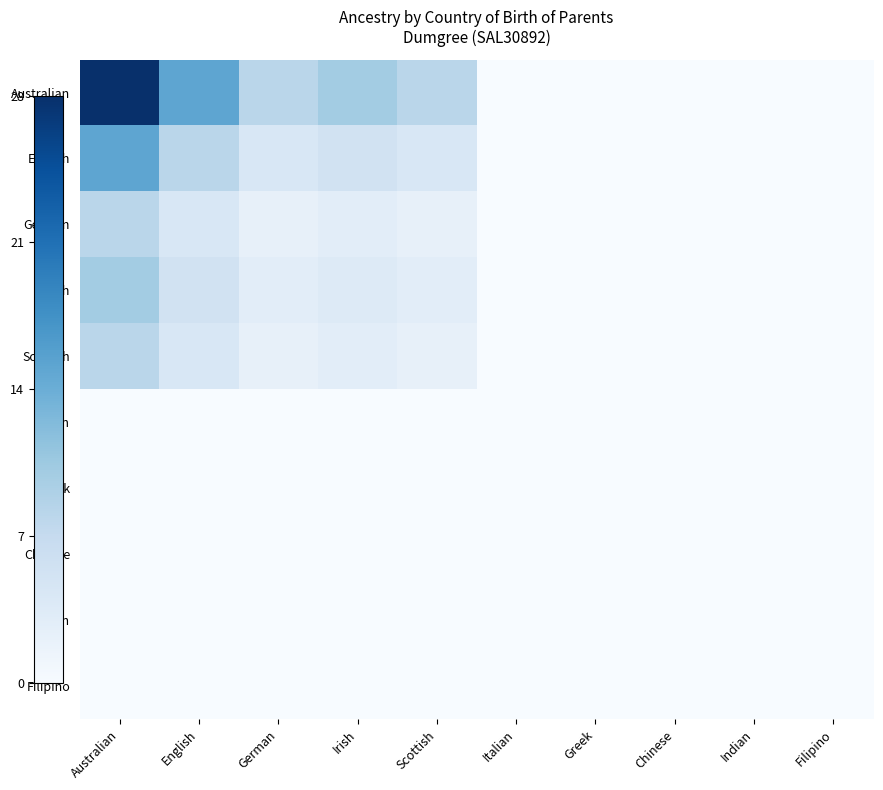

Reading left to right, list all the values displayed in this chart.

Australian: Australian=28.0	English=15.0	German=8.0	Irish=10.0	Scottish=8.0	Italian=0.0	Greek=0.0	Chinese=0.0	Indian=0.0	Filipino=0.0
English: Australian=15.0	English=8.0	German=4.3	Irish=5.4	Scottish=4.3	Italian=0.0	Greek=0.0	Chinese=0.0	Indian=0.0	Filipino=0.0
German: Australian=8.0	English=4.3	German=2.3	Irish=2.9	Scottish=2.3	Italian=0.0	Greek=0.0	Chinese=0.0	Indian=0.0	Filipino=0.0
Irish: Australian=10.0	English=5.4	German=2.9	Irish=3.6	Scottish=2.9	Italian=0.0	Greek=0.0	Chinese=0.0	Indian=0.0	Filipino=0.0
Scottish: Australian=8.0	English=4.3	German=2.3	Irish=2.9	Scottish=2.3	Italian=0.0	Greek=0.0	Chinese=0.0	Indian=0.0	Filipino=0.0
Italian: Australian=0.0	English=0.0	German=0.0	Irish=0.0	Scottish=0.0	Italian=0.0	Greek=0.0	Chinese=0.0	Indian=0.0	Filipino=0.0
Greek: Australian=0.0	English=0.0	German=0.0	Irish=0.0	Scottish=0.0	Italian=0.0	Greek=0.0	Chinese=0.0	Indian=0.0	Filipino=0.0
Chinese: Australian=0.0	English=0.0	German=0.0	Irish=0.0	Scottish=0.0	Italian=0.0	Greek=0.0	Chinese=0.0	Indian=0.0	Filipino=0.0
Indian: Australian=0.0	English=0.0	German=0.0	Irish=0.0	Scottish=0.0	Italian=0.0	Greek=0.0	Chinese=0.0	Indian=0.0	Filipino=0.0
Filipino: Australian=0.0	English=0.0	German=0.0	Irish=0.0	Scottish=0.0	Italian=0.0	Greek=0.0	Chinese=0.0	Indian=0.0	Filipino=0.0